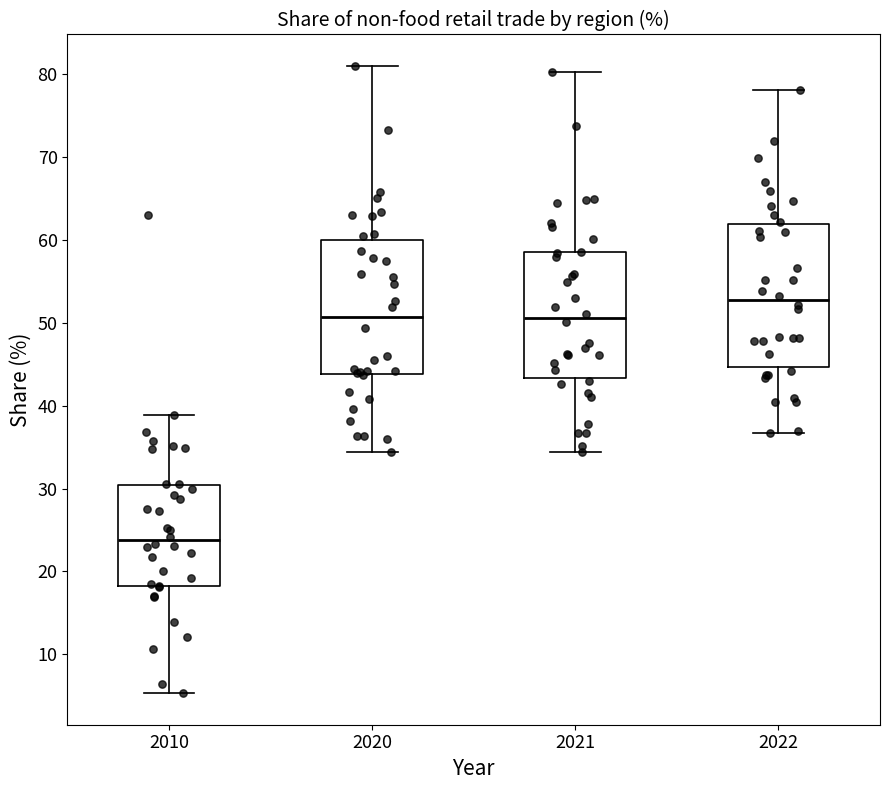

Reading left to right, transcribe this box plot: for each box, give where its median line is, the range the box spans, and where its two whiskers end, as read against the y-axis. The values are not printed on the chart, so give them approximately, as read against the axis.

2010: median 24, box 18 to 30, whiskers 5 to 39
2020: median 51, box 44 to 60, whiskers 34 to 81
2021: median 51, box 43 to 59, whiskers 34 to 80
2022: median 53, box 45 to 62, whiskers 37 to 78